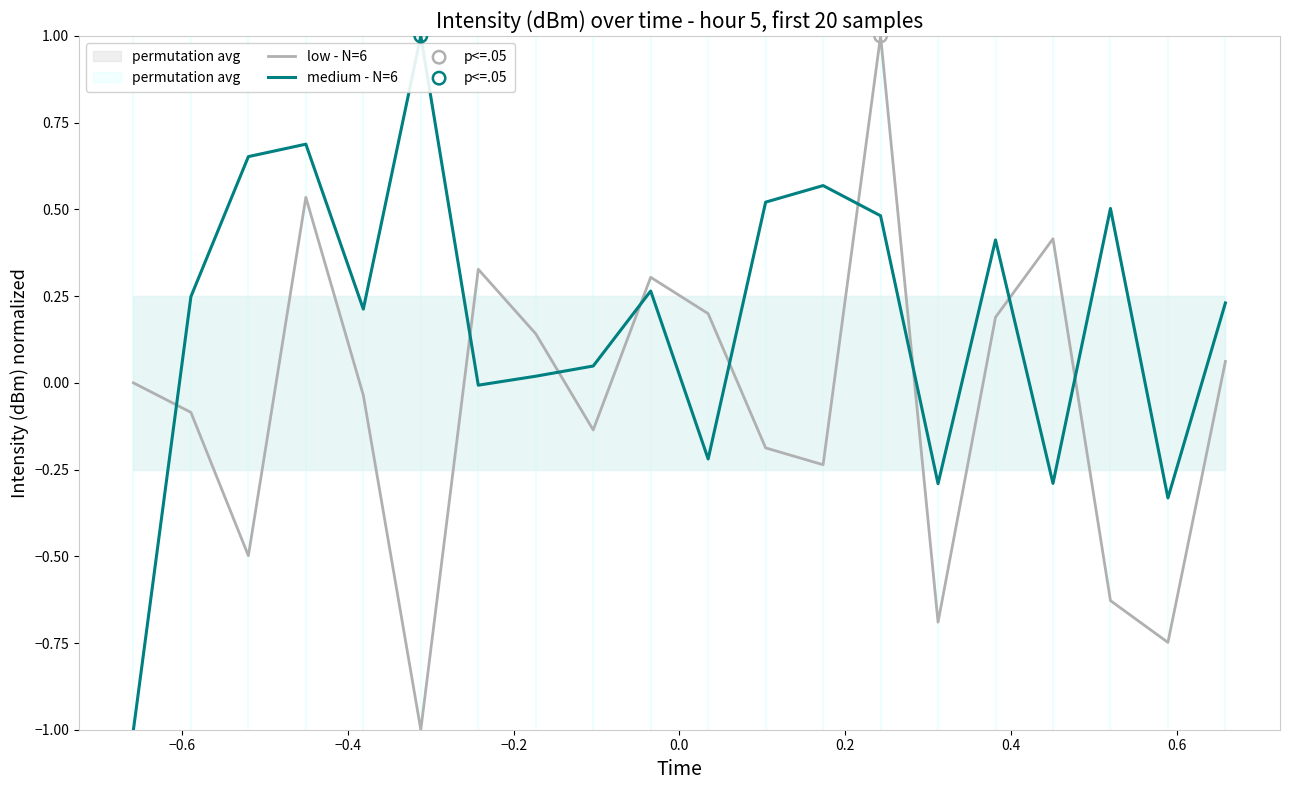

Which series has the largest total across all categories?

medium - N=6